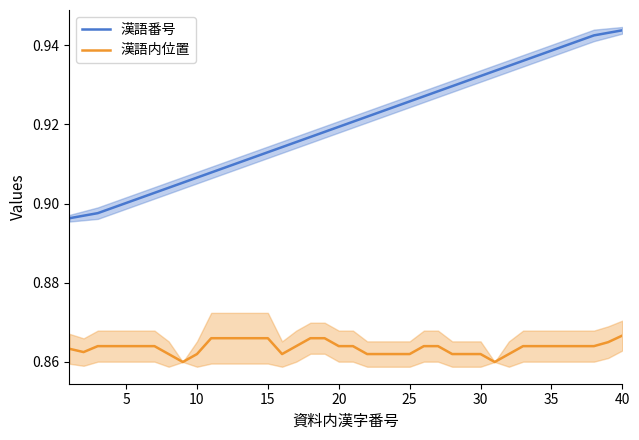

True or false: 漢語番号 has a value of 0.9 at 5.

True